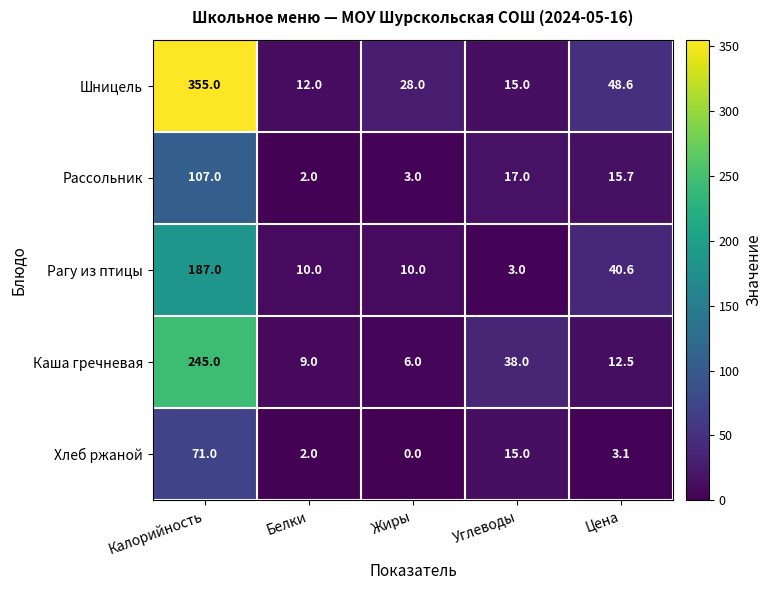

Is it true that Хлеб ржаной equals 2.0 at Цена?

False